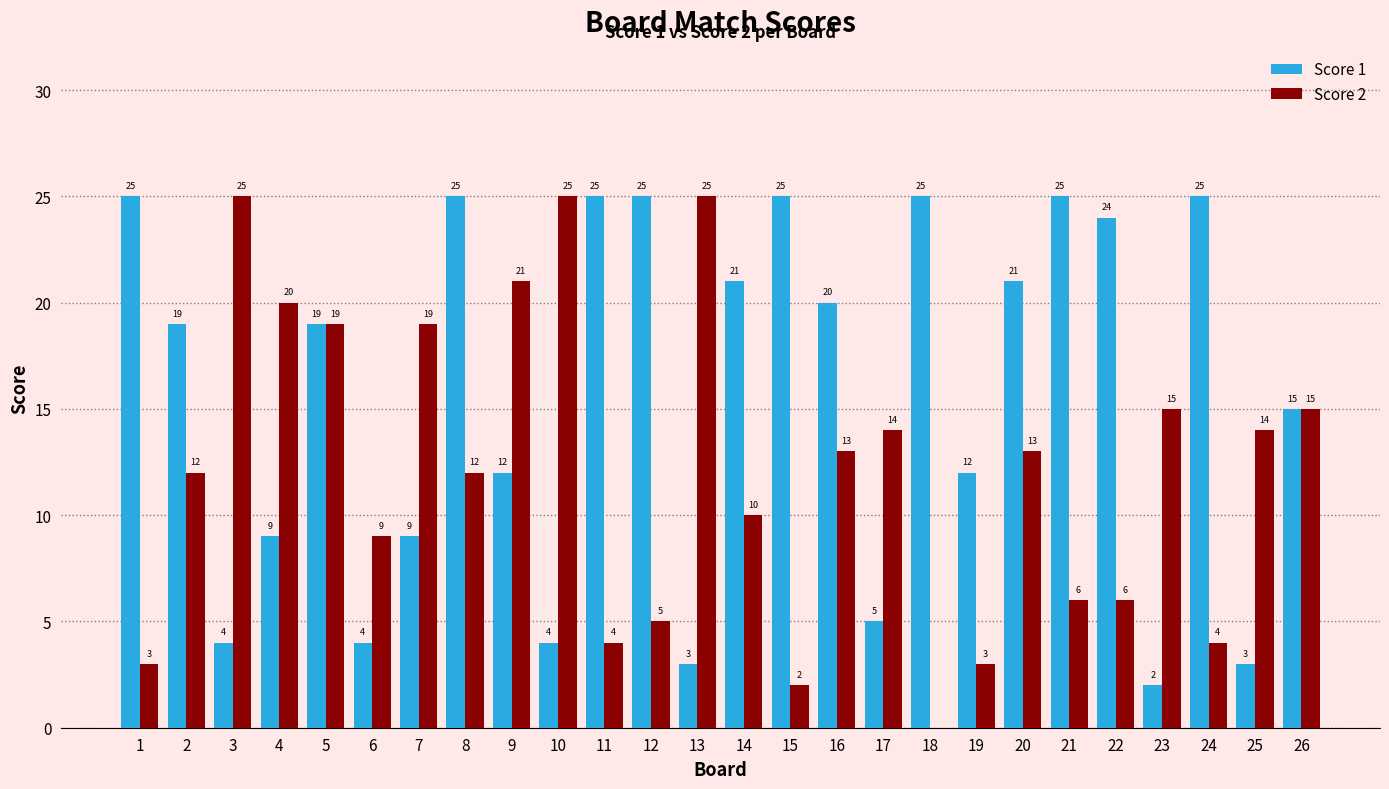

Count the number of categories in the chart.

26